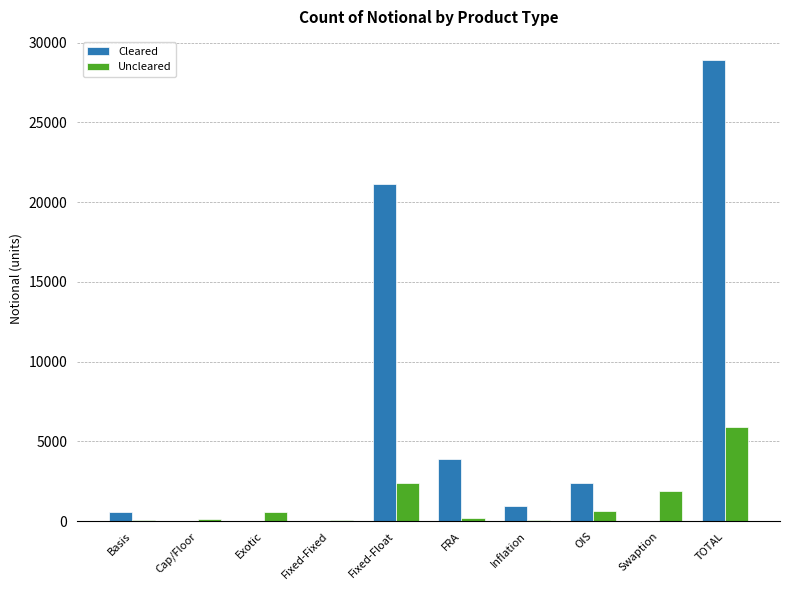

Is the value of Uncleared at Inflation greater than the value of Cleared at OIS?

No